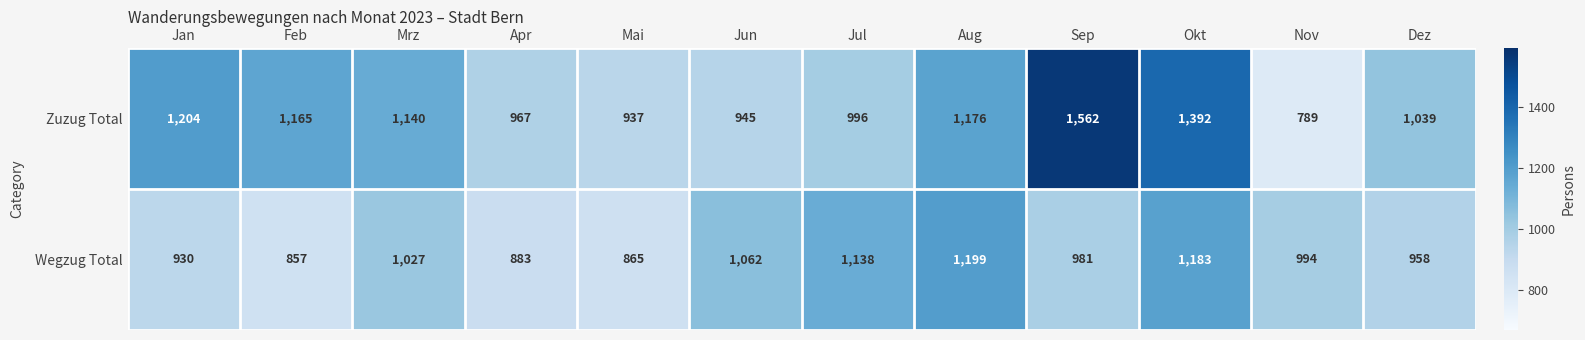

What is the highest value of the Wegzug Total series?

1199